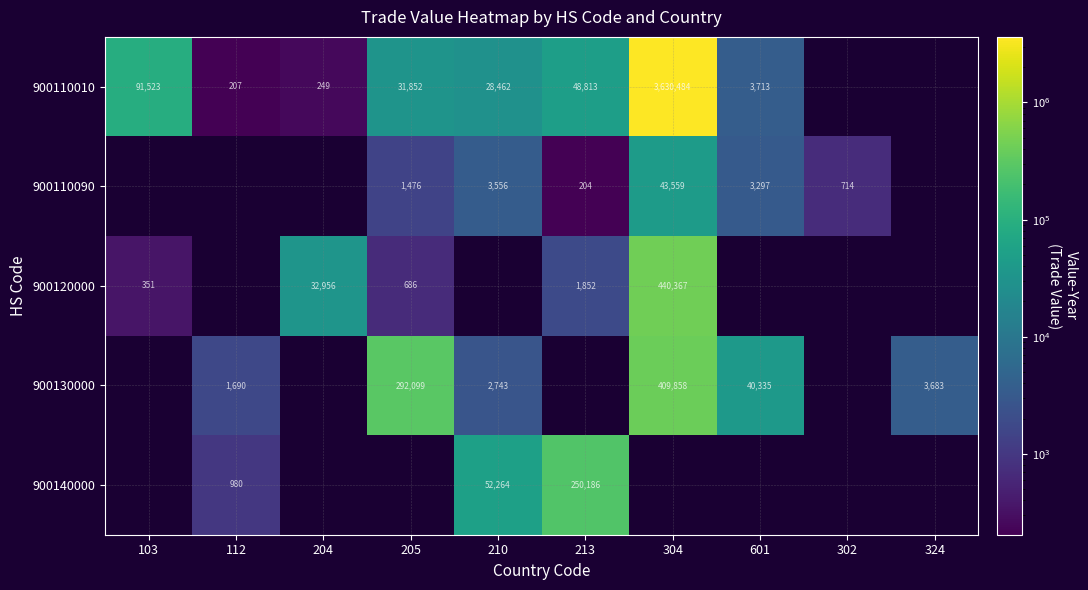

What is the sum of the 900130000 values at 324 and 205?

295782